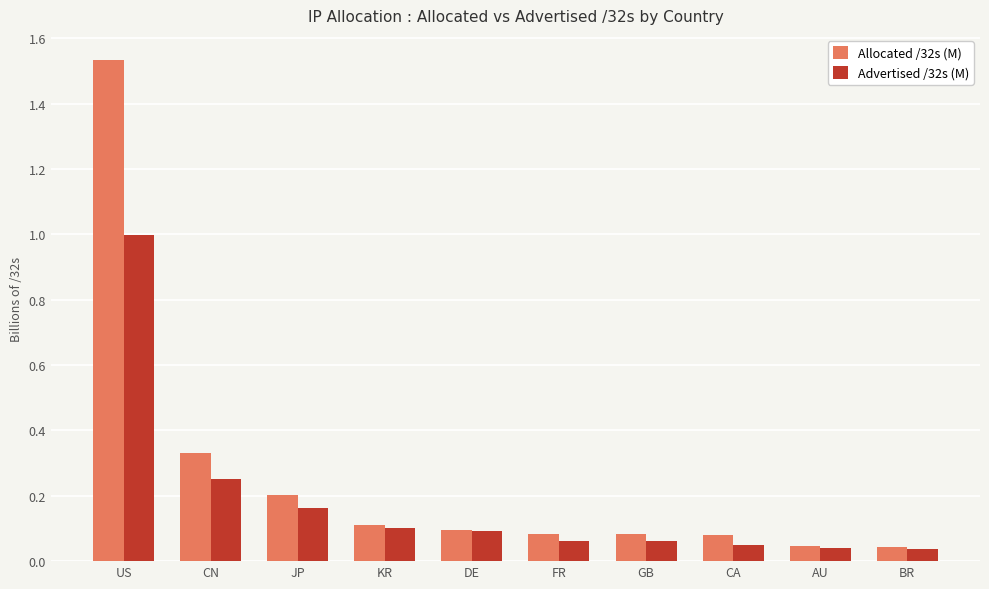

What is the label of the 4th bar from the left?

KR